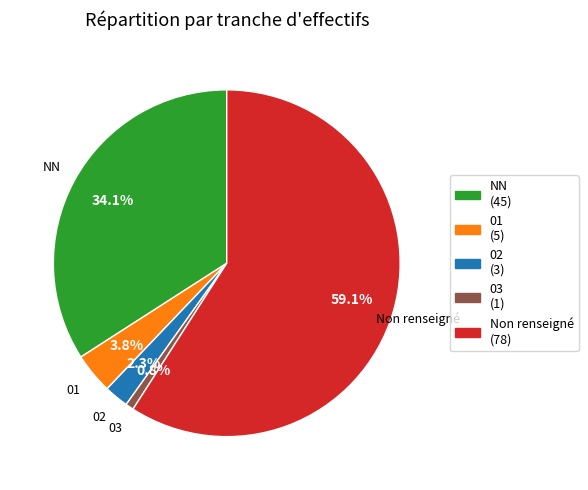

How much of the chart is everything except 01 (5)?

96.2%